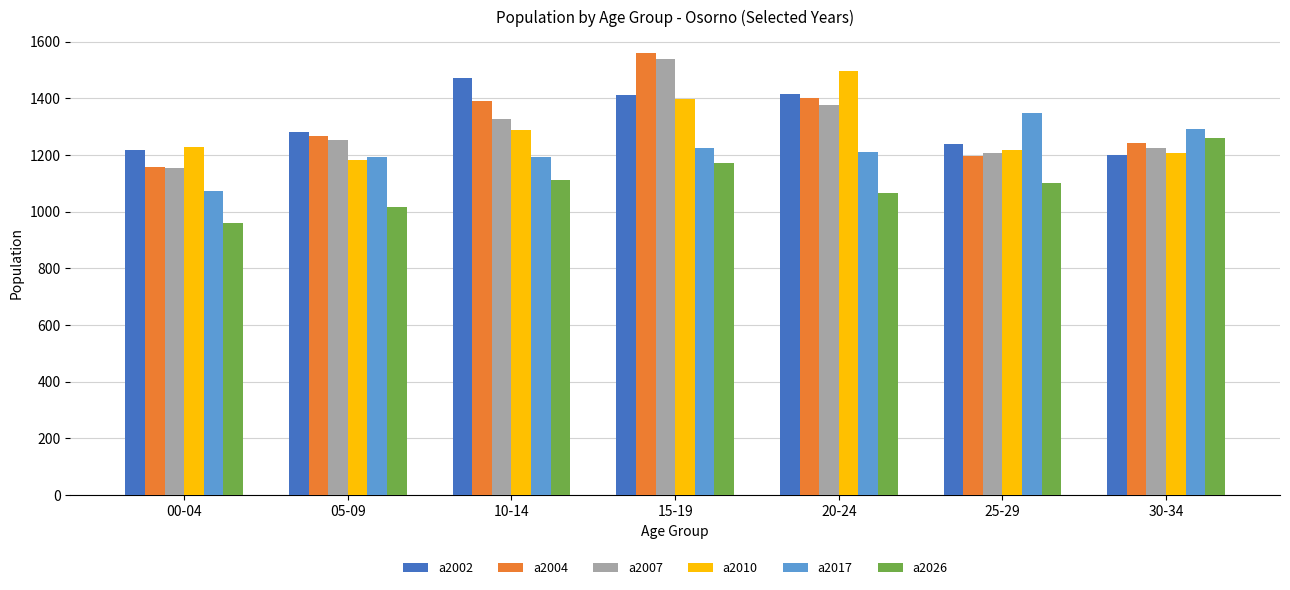

True or false: a2004 has a value of 1558 at 15-19.

True